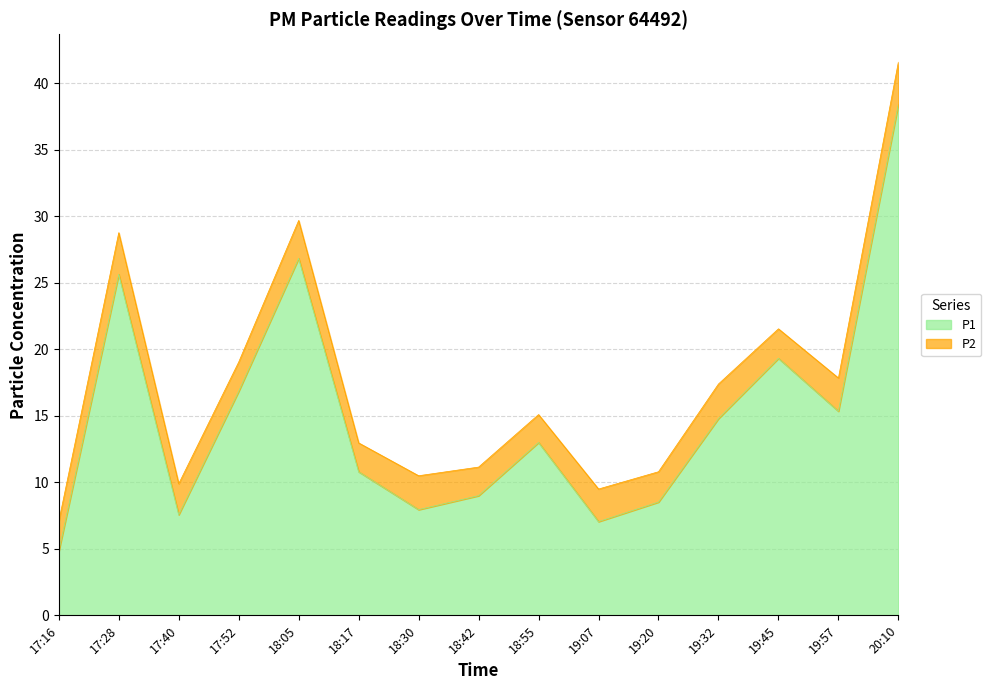

List the labels in order of value, largest first.

20:10, 18:05, 17:28, 19:45, 17:52, 19:57, 19:32, 18:55, 18:17, 18:42, 19:20, 18:30, 17:40, 19:07, 17:16